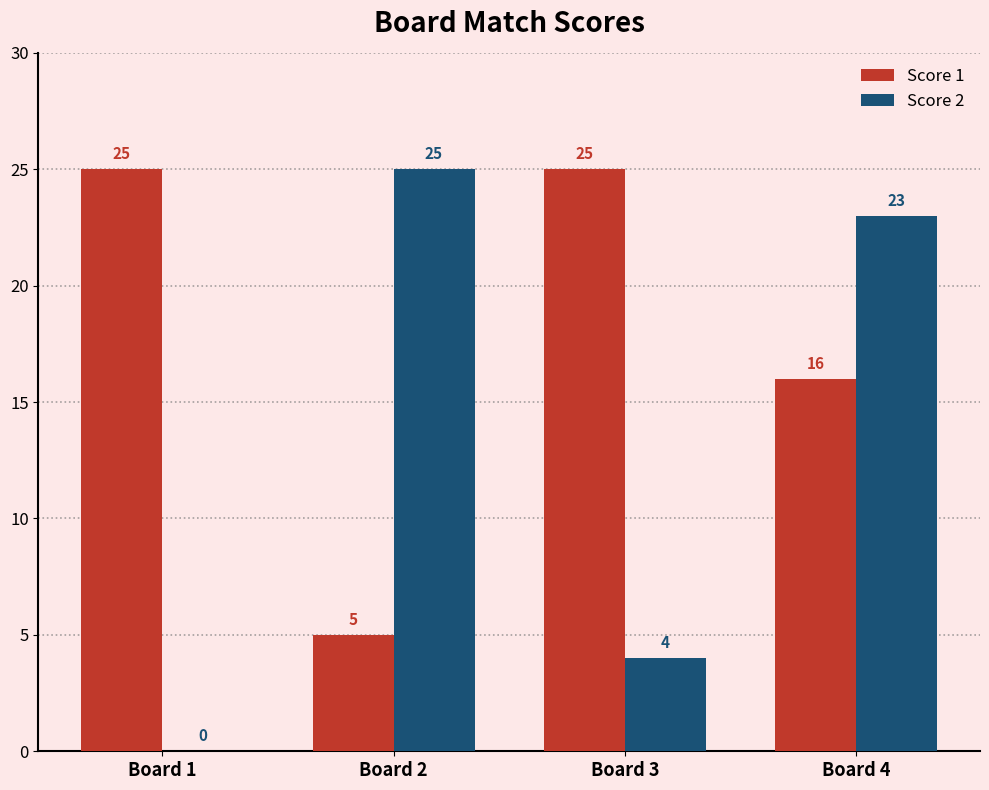

Where does the Score 2 series first go above 23?

Board 2